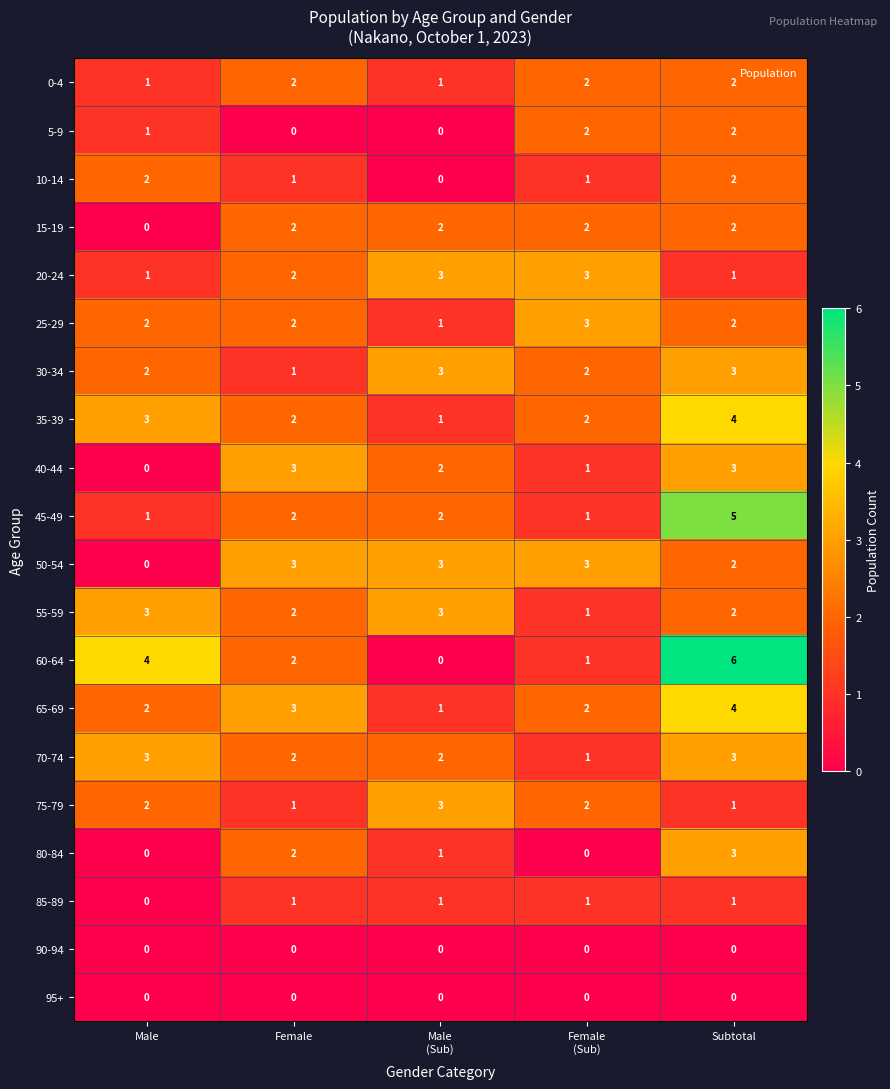

Count the 25-29 values in the range 2 to 3.

4